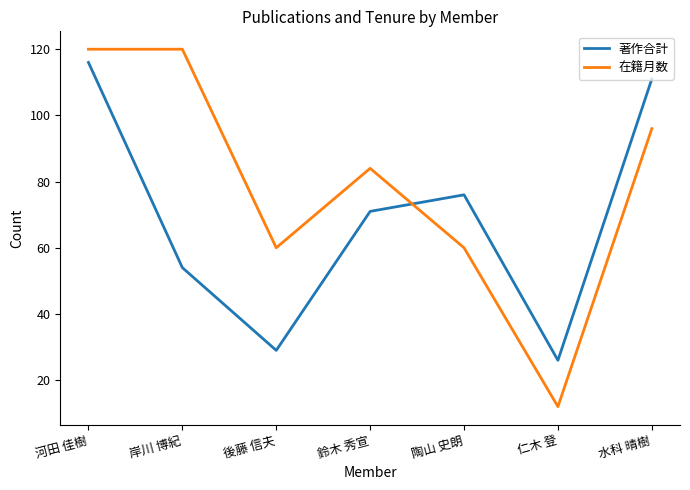

What is the difference between the maximum and minimum values in the 在籍月数 series?

108